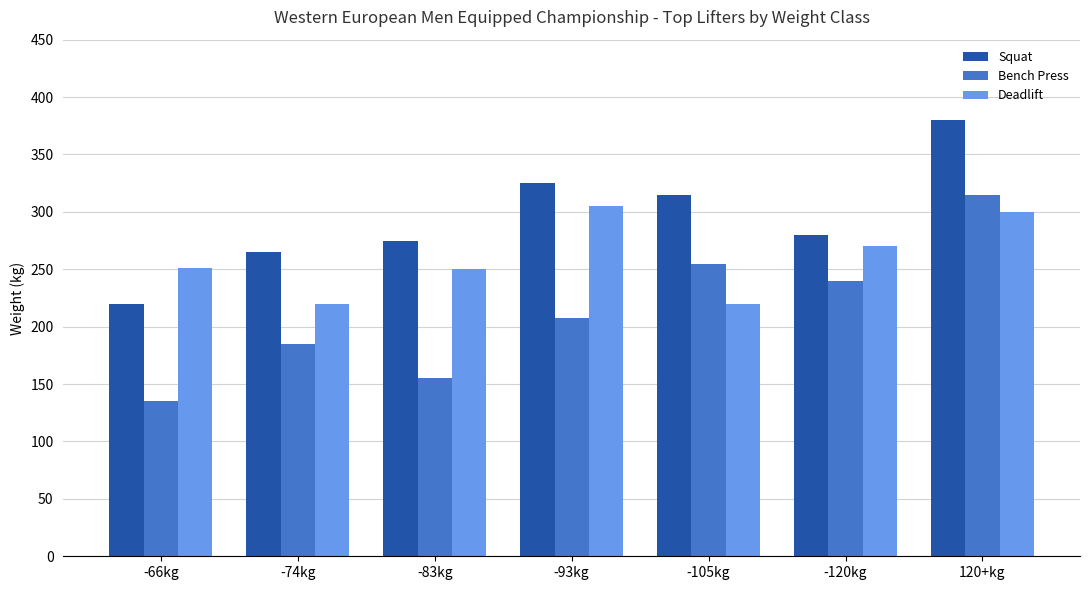

How many distinct data groups are displayed?

3